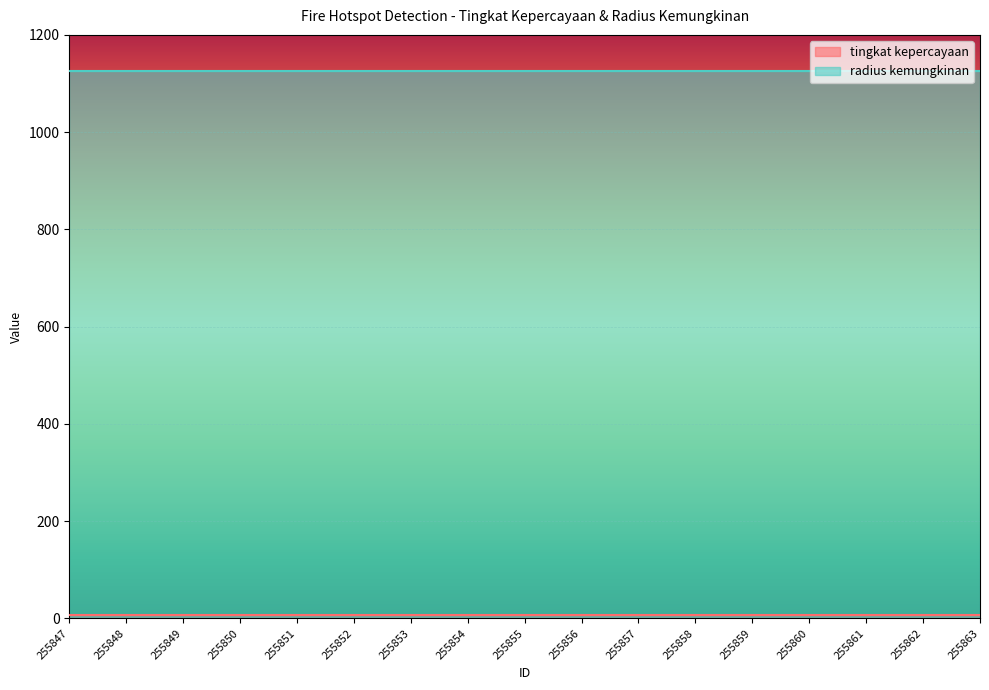

How many lines are shown in the chart?

2